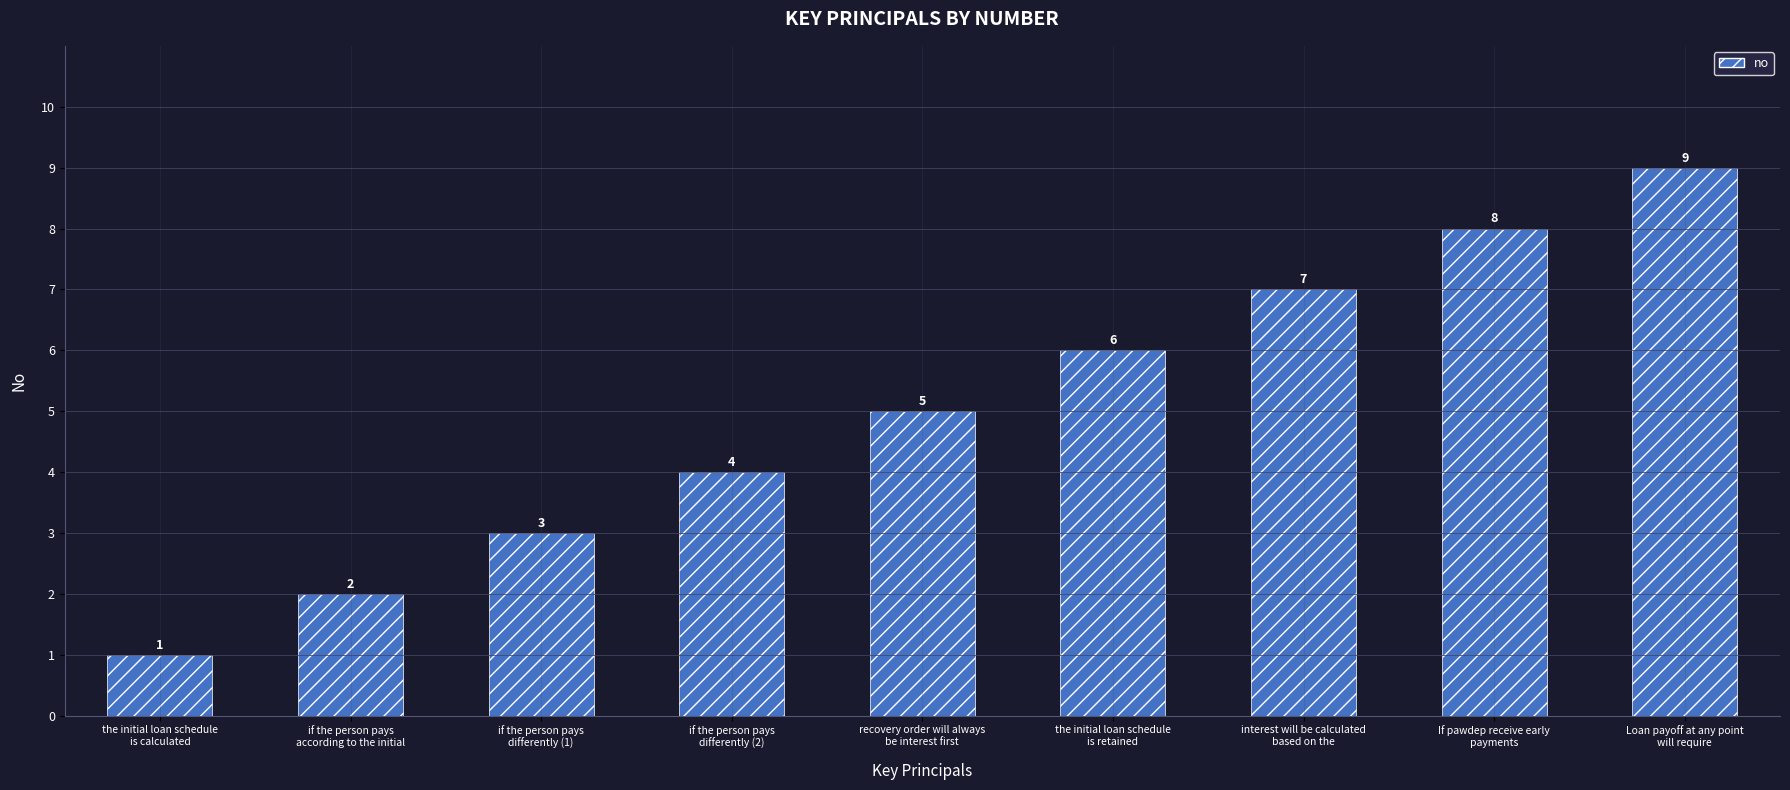

List the labels in order of value, smallest first.

the initial loan schedule
is calculated, if the person pays
according to the initial, if the person pays
differently (1), if the person pays
differently (2), recovery order will always
be interest first, the initial loan schedule
is retained, interest will be calculated
based on the, If pawdep receive early
payments, Loan payoff at any point
will require